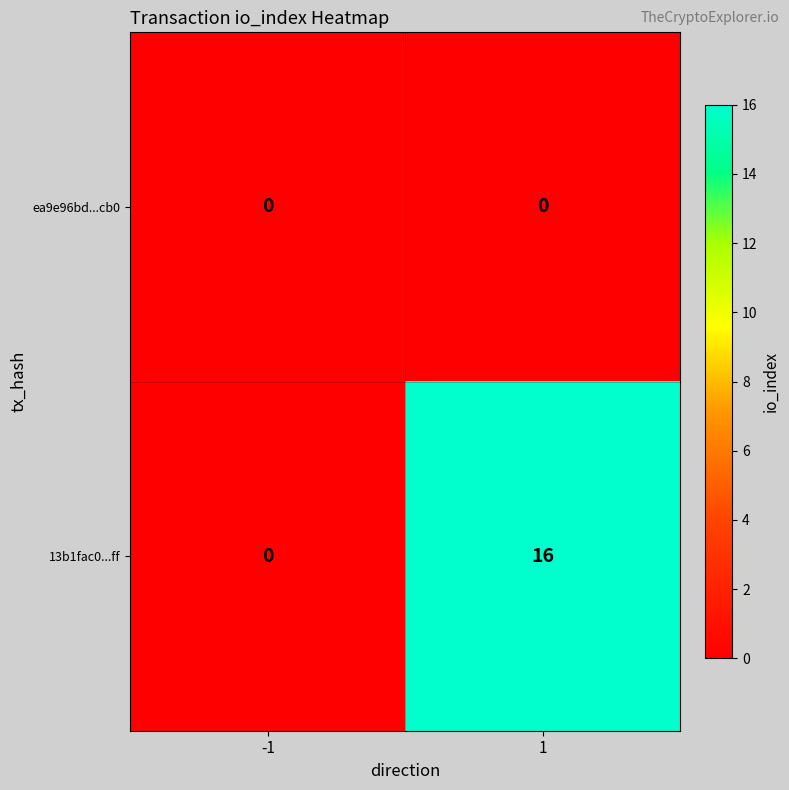

What is the maximum value for 13b1fac0...ff?

16